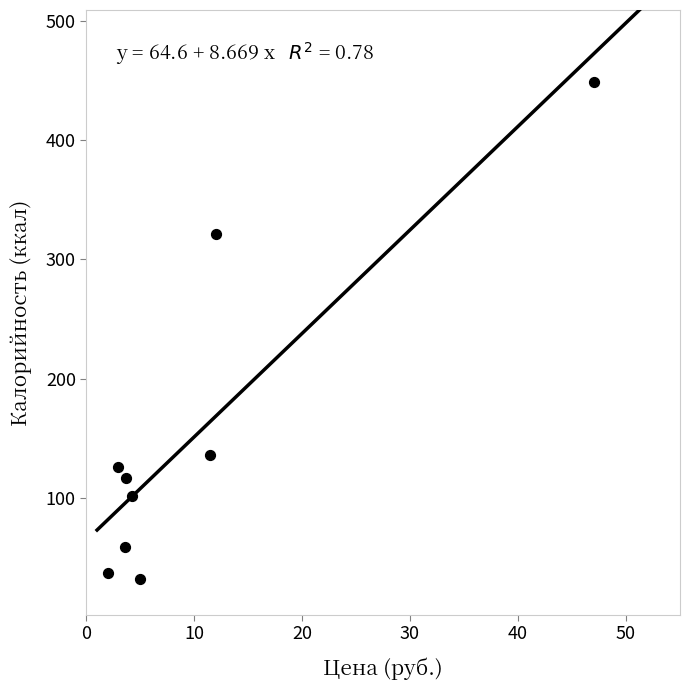

What is the range of Y values (max minus min)?

417